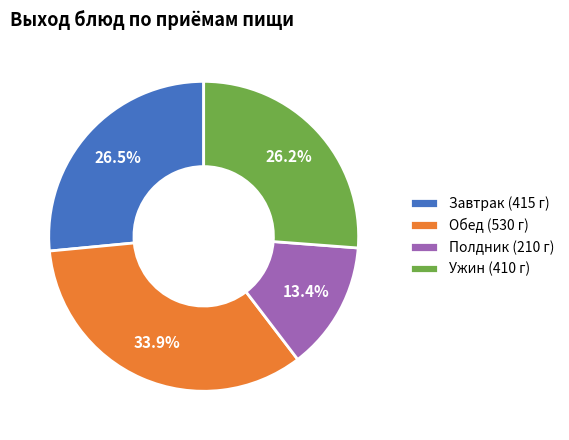

Which category has the smallest portion of the pie?

Полдник (210 г)